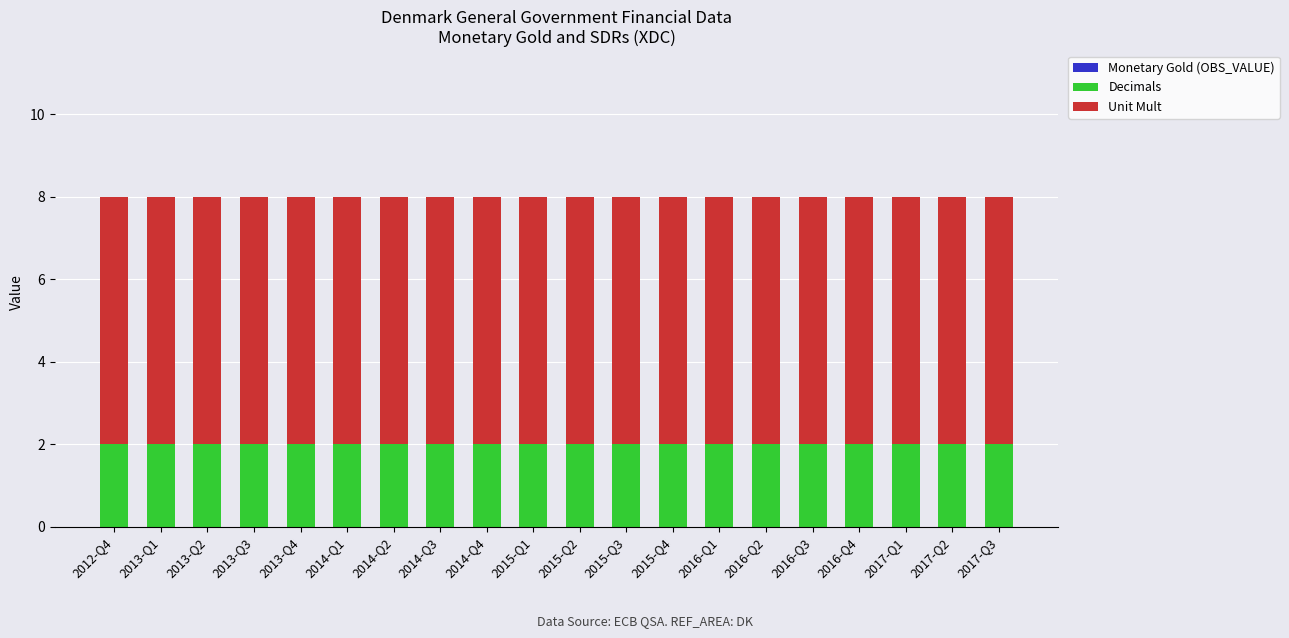

What is the total value across all series at 2014-Q4?

8